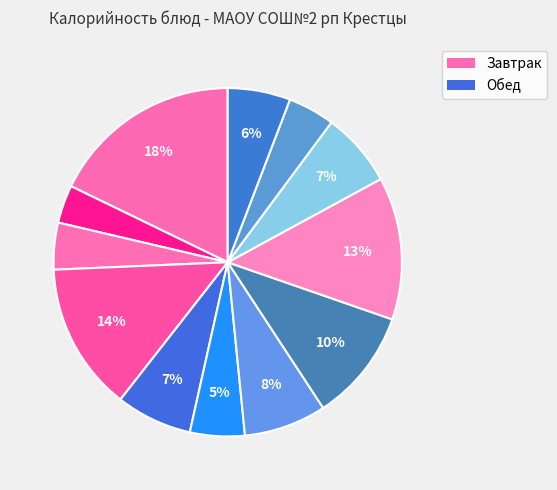

Does any single category account for the majority?

No